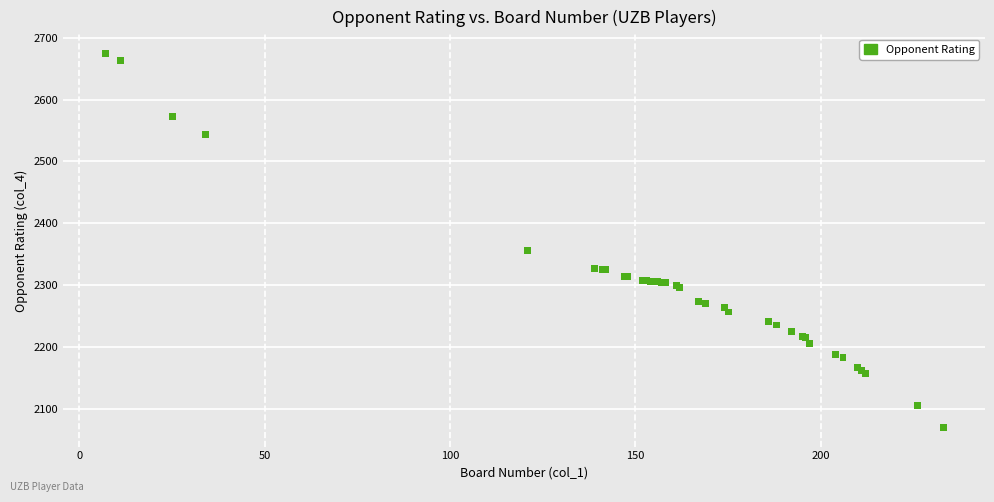

What Y value in the scatter plot is closest to 2372?

2357